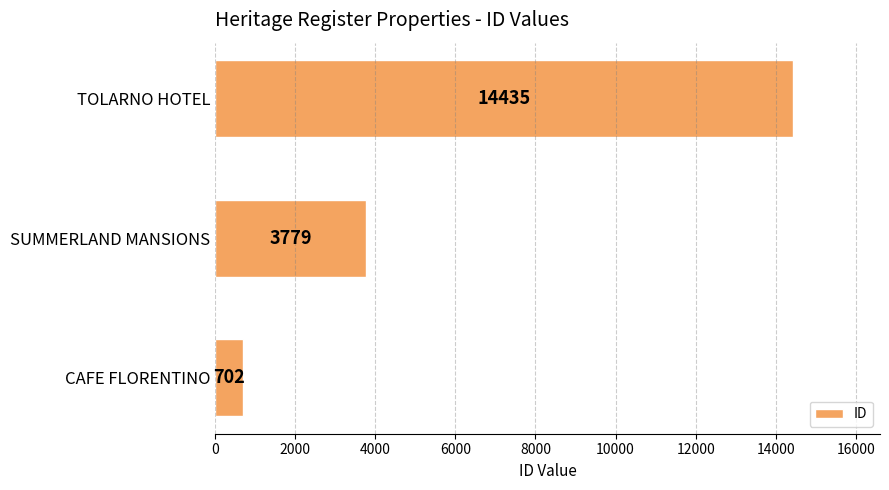

How many values are between 702 and 14435?

3